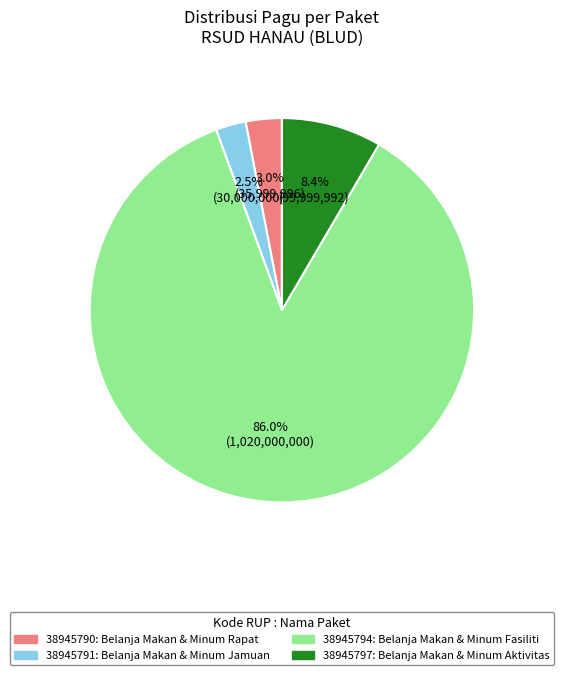

True or false: 38945791 accounts for 14% of the total.

False